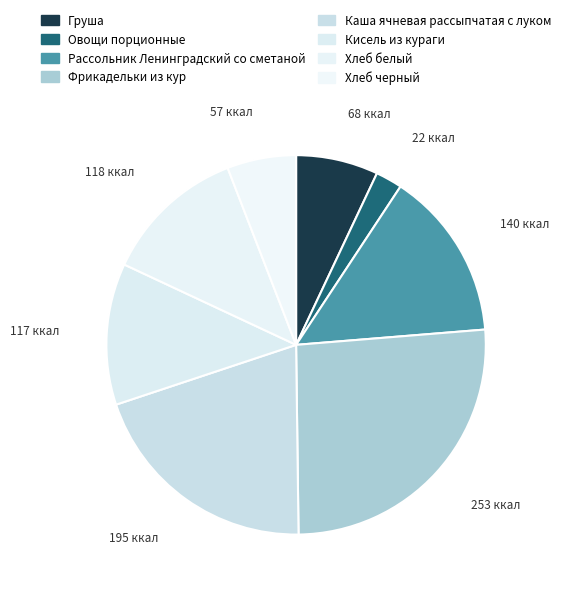

How many segments does this pie chart have?

8